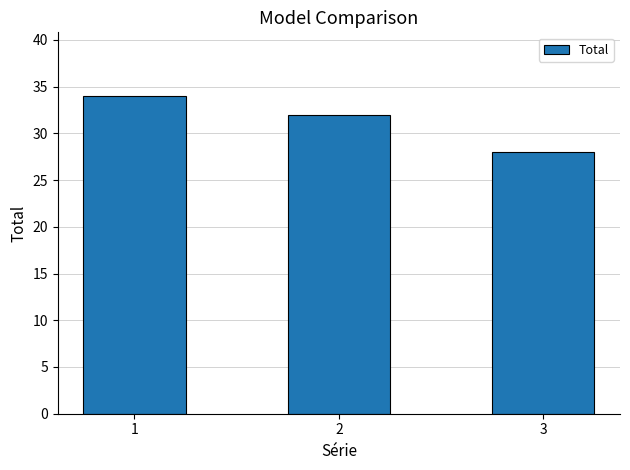

What is the smallest value displayed?

28